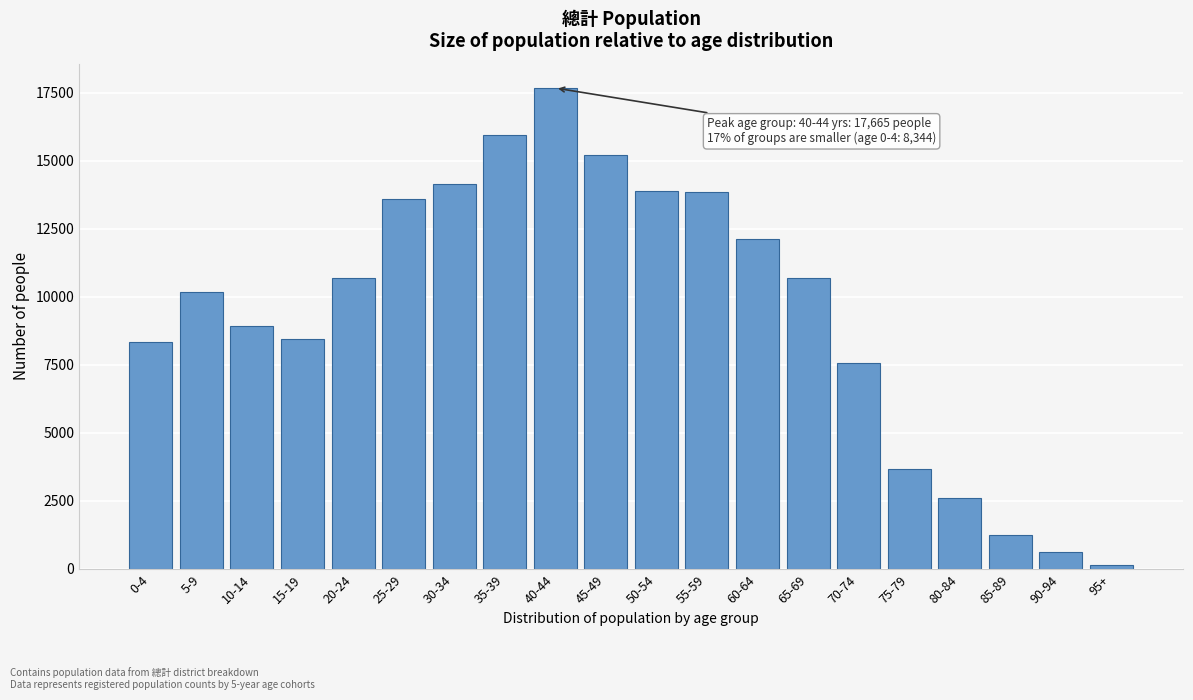

What is the difference between the second highest and minimum values?

15778